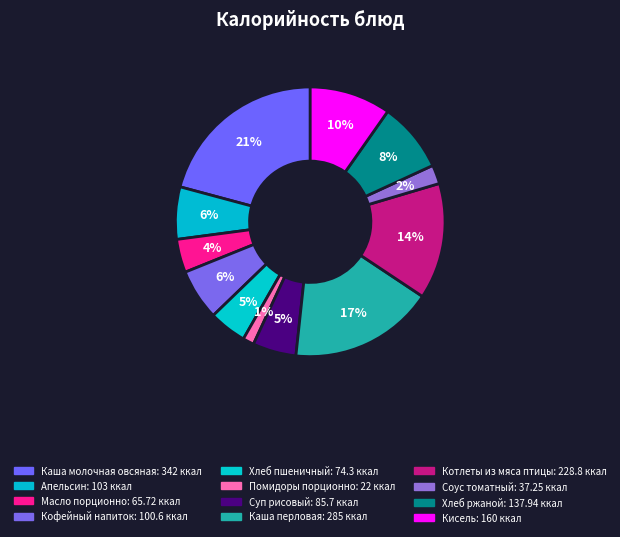

To the nearest percent, what is the difference between the Масло порционно and Помидоры порционно slice percentages?

3%